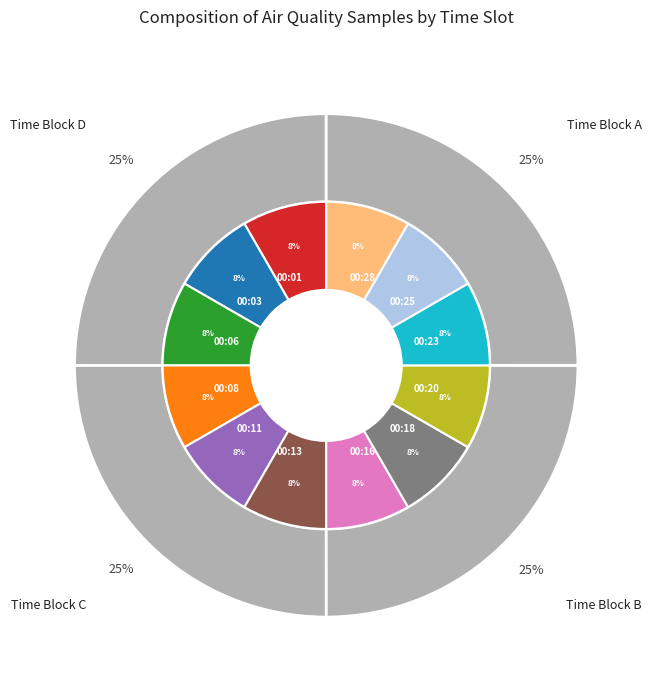

To the nearest percent, what percentage of the pie is 00:06?

8%